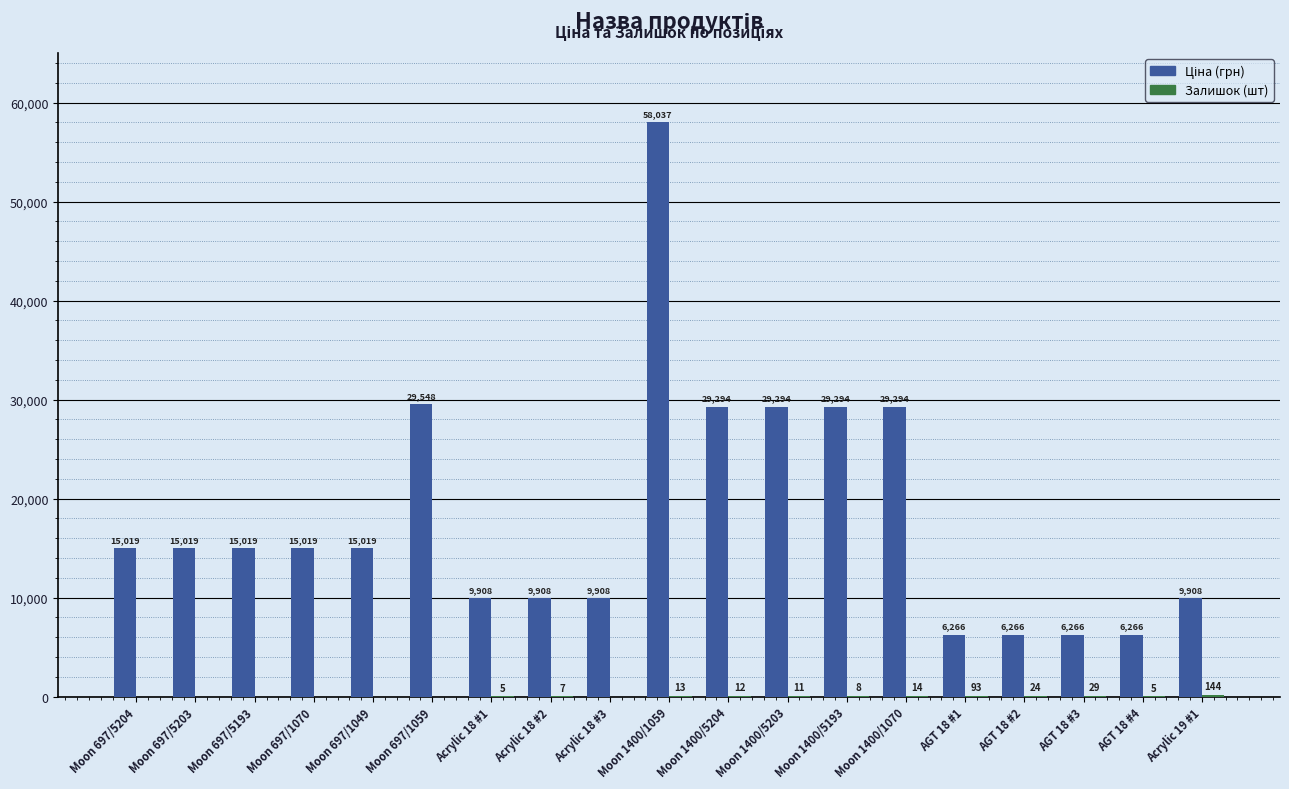

At which category is the sum across all series the highest?

Moon 1400/1059